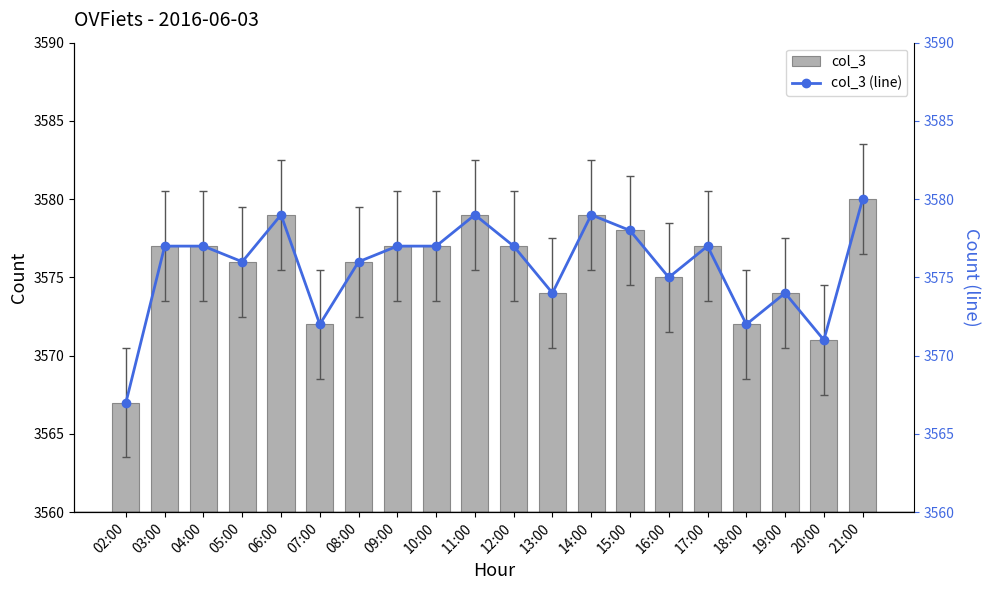

Is the value of col_3 (line) at 10:00 greater than the value of col_3 at 03:00?

No